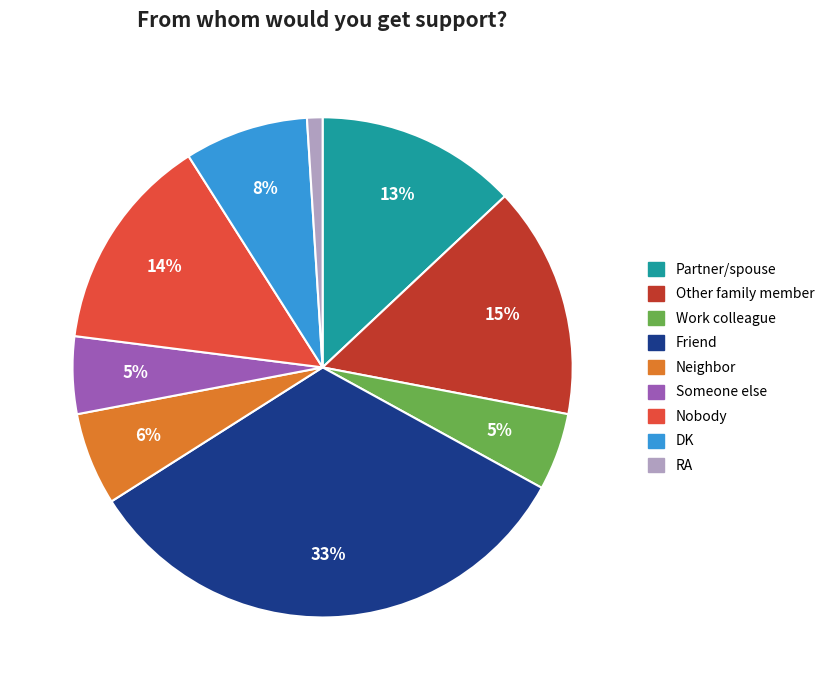

Which category has the biggest portion of the pie?

Friend